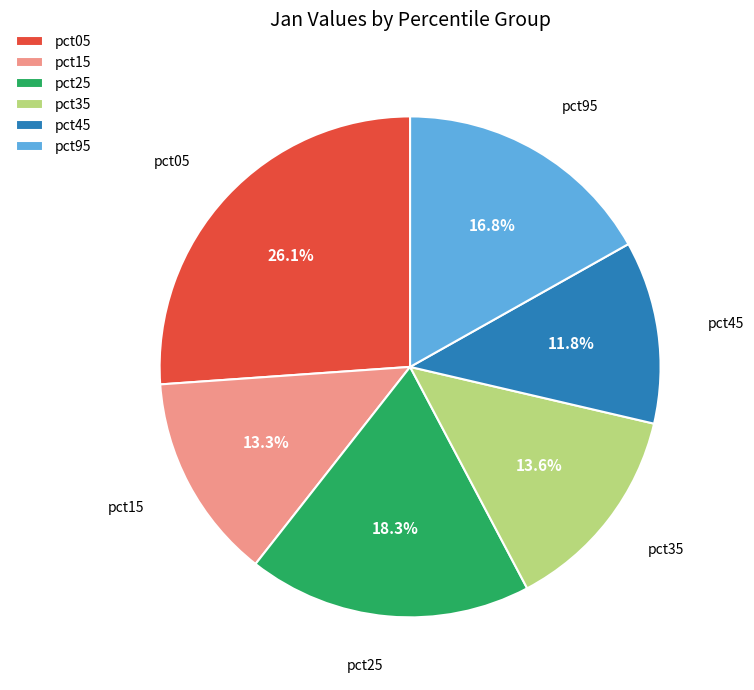

Which category has the biggest portion of the pie?

pct05